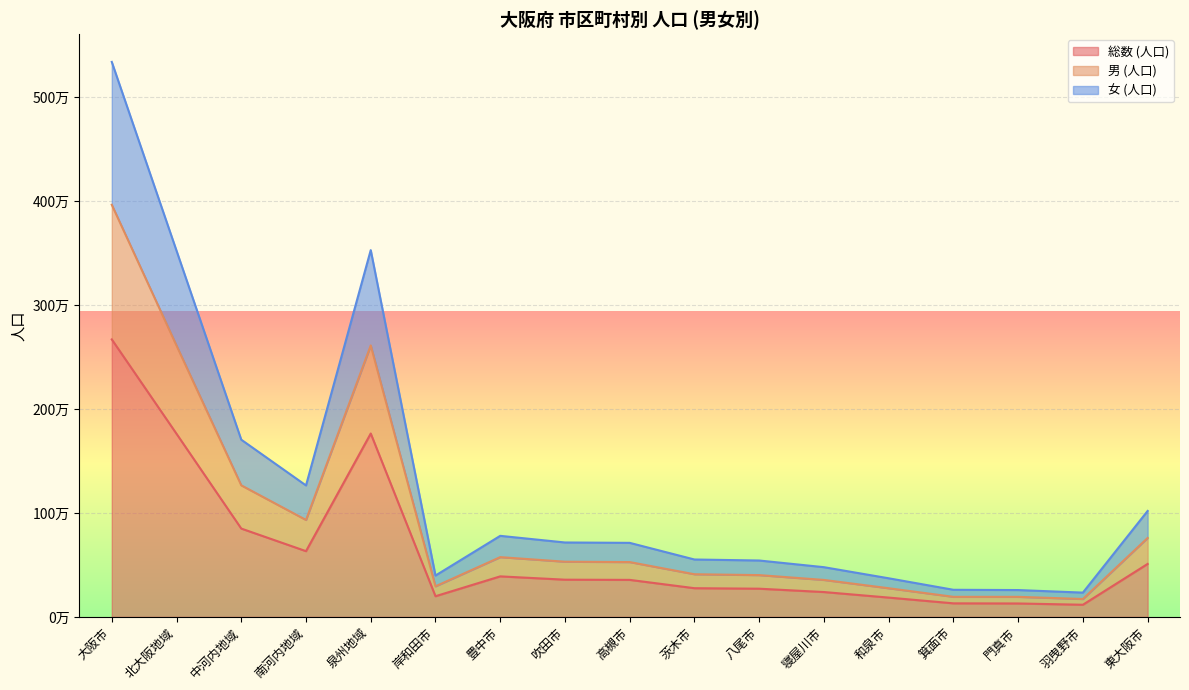

True or false: 女 (人口) and 男 (人口) cross at least once.

False